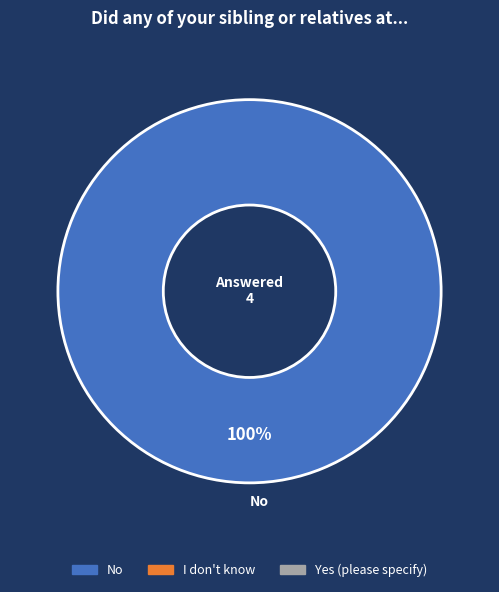

How many slices are in this pie chart?

1